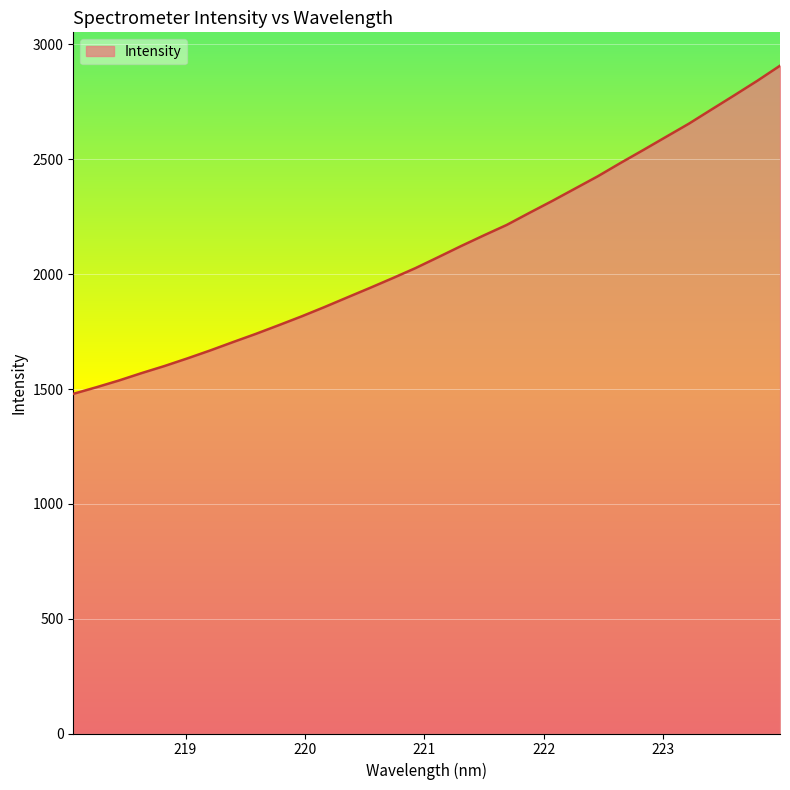

What is the maximum value shown in the chart?

2907.6